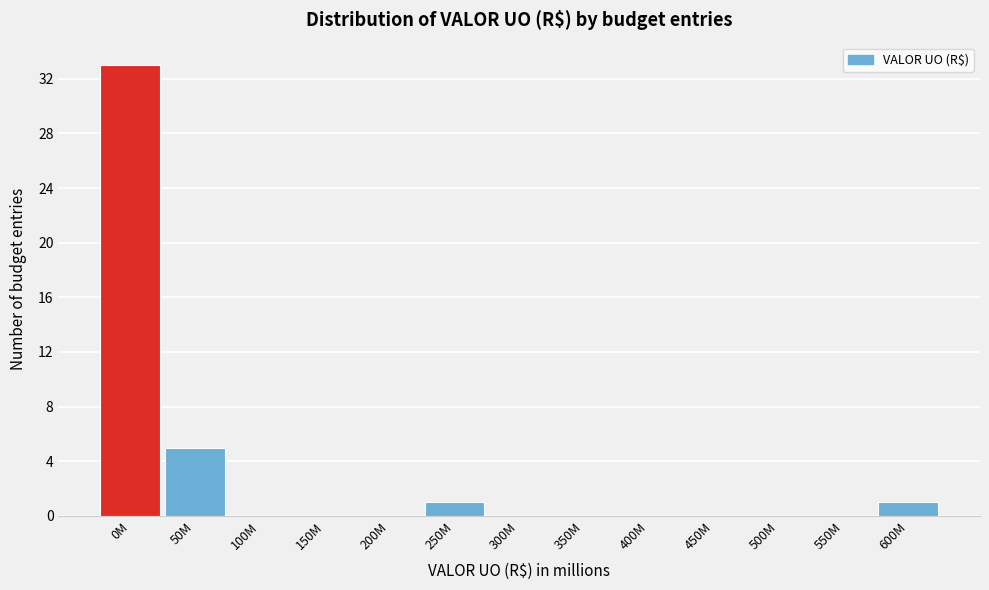

True or false: the data shows 0 at 350M.

True